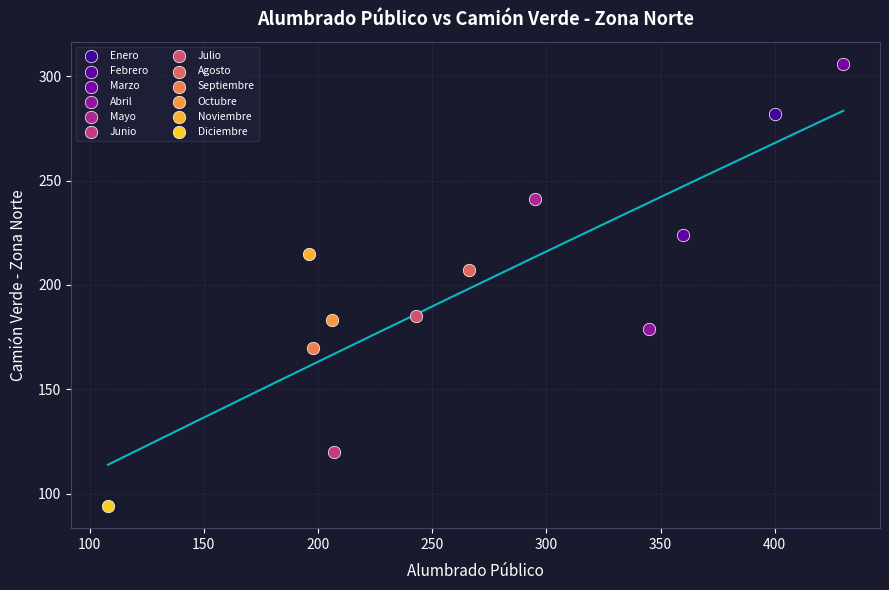

What are all the series names shown in the legend?

Enero, Febrero, Marzo, Abril, Mayo, Junio, Julio, Agosto, Septiembre, Octubre, Noviembre, Diciembre